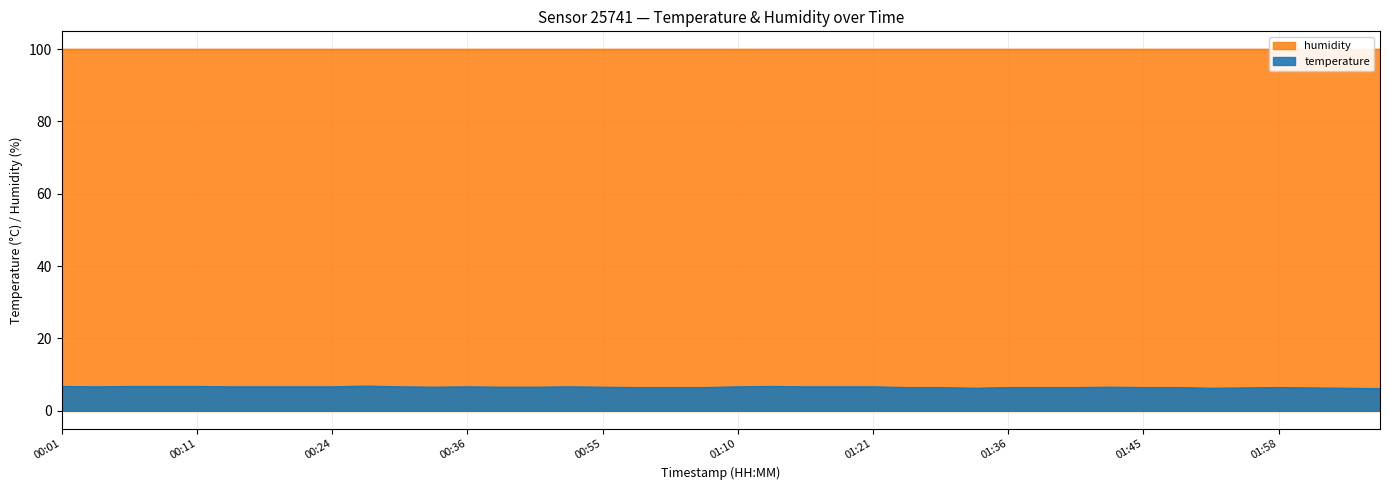

List the labels in order of value, largest first.

00:26, 00:01, 00:06, 00:09, 00:11, 01:13, 00:04, 00:14, 00:16, 00:19, 00:24, 00:29, 00:36, 00:47, 01:10, 01:15, 01:18, 01:21, 00:31, 00:39, 00:41, 00:55, 01:43, 00:58, 01:03, 01:05, 01:26, 01:28, 01:36, 01:38, 01:40, 01:45, 01:51, 01:58, 01:56, 02:00, 01:33, 01:53, 02:03, 02:05